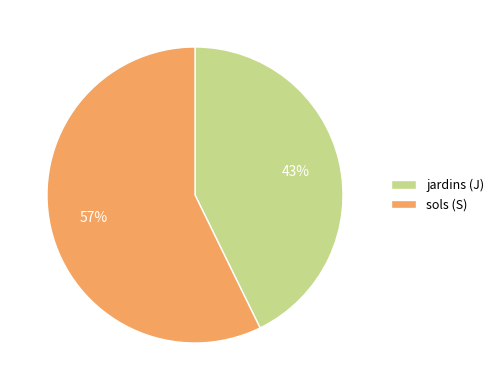

Is sols (S) the majority of the pie?

Yes